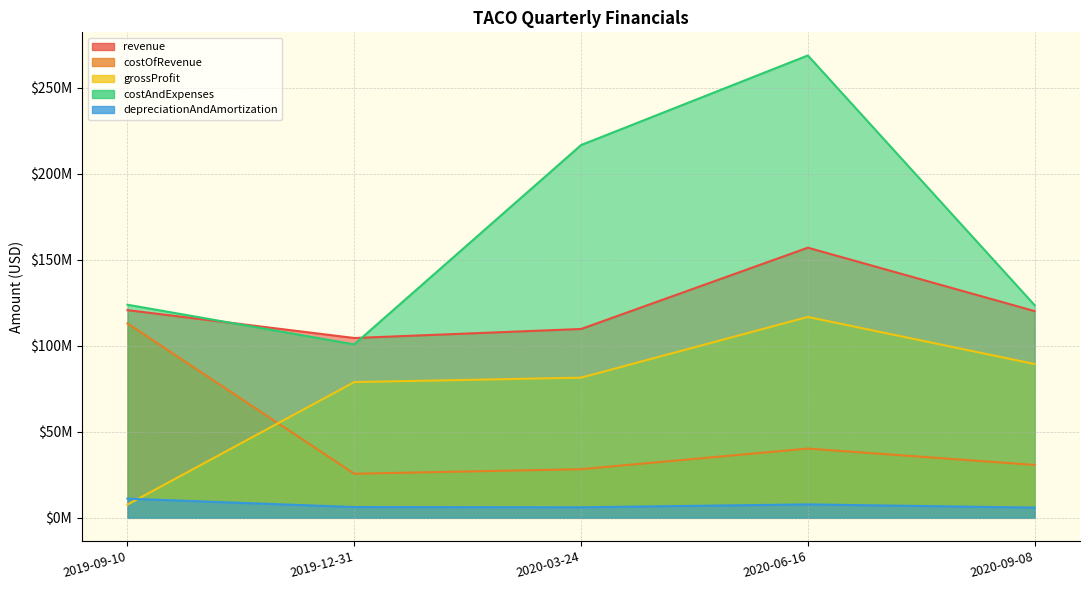

Rank the series by their average value, from lowest to highest.

depreciationAndAmortization, costOfRevenue, grossProfit, revenue, costAndExpenses